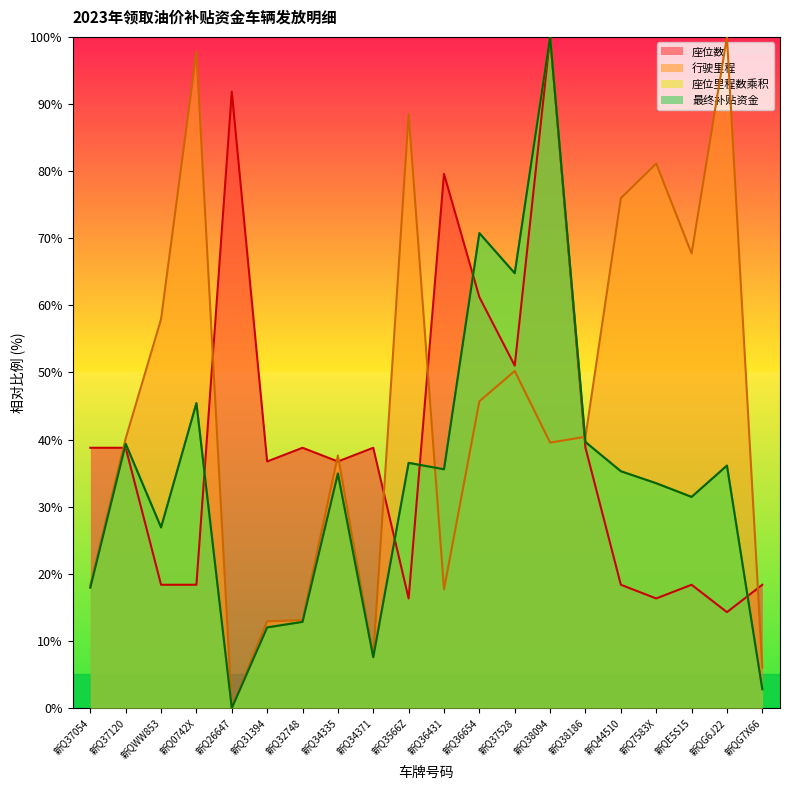

What is the label of the 10th point from the right?

新Q36431